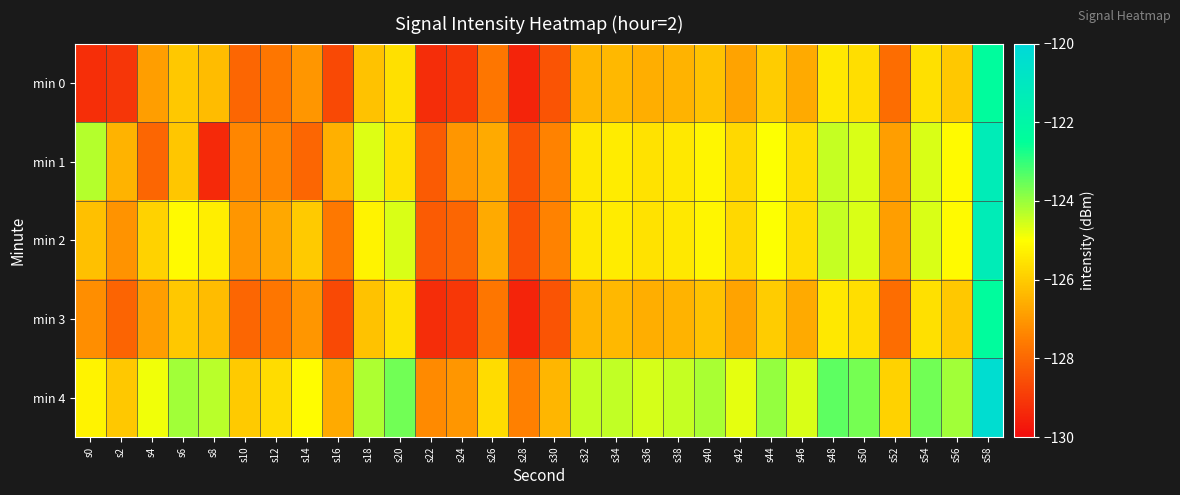

Reading left to right, extract all data points from this chart.

min 0: s0=-129.2	s2=-129.1	s4=-126.9	s6=-126.1	s8=-126.3	s10=-128.0	s12=-127.7	s14=-127.1	s16=-128.6	s18=-126.2	s20=-125.6	s22=-129.3	s24=-129.0	s26=-127.7	s28=-129.5	s30=-128.4	s32=-126.4	s34=-126.4	s36=-126.6	s38=-126.5	s40=-126.2	s42=-126.8	s44=-126.0	s46=-126.6	s48=-125.4	s50=-125.6	s52=-127.9	s54=-125.6	s56=-126.1	s58=-122.3
min 1: s0=-124.3	s2=-126.5	s4=-128.0	s6=-126.1	s8=-129.3	s10=-127.4	s12=-127.3	s14=-128.0	s16=-126.5	s18=-124.7	s20=-125.6	s22=-128.3	s24=-127.0	s26=-126.7	s28=-128.5	s30=-127.4	s32=-125.4	s34=-125.4	s36=-125.6	s38=-125.5	s40=-125.2	s42=-125.8	s44=-125.0	s46=-125.6	s48=-124.4	s50=-124.6	s52=-126.9	s54=-124.6	s56=-125.1	s58=-121.3
min 2: s0=-126.2	s2=-127.1	s4=-125.9	s6=-125.1	s8=-125.3	s10=-127.0	s12=-126.7	s14=-126.1	s16=-127.6	s18=-125.2	s20=-124.6	s22=-128.3	s24=-128.0	s26=-126.7	s28=-128.5	s30=-127.4	s32=-125.4	s34=-125.4	s36=-125.6	s38=-125.5	s40=-125.2	s42=-125.8	s44=-125.0	s46=-125.6	s48=-124.4	s50=-124.6	s52=-126.9	s54=-124.6	s56=-125.1	s58=-121.3
min 3: s0=-127.2	s2=-128.1	s4=-126.9	s6=-126.1	s8=-126.3	s10=-128.0	s12=-127.7	s14=-127.1	s16=-128.6	s18=-126.2	s20=-125.6	s22=-129.3	s24=-129.0	s26=-127.7	s28=-129.5	s30=-128.4	s32=-126.4	s34=-126.4	s36=-126.6	s38=-126.5	s40=-126.2	s42=-126.8	s44=-126.0	s46=-126.6	s48=-125.4	s50=-125.6	s52=-127.9	s54=-125.6	s56=-126.1	s58=-122.3
min 4: s0=-125.2	s2=-126.1	s4=-124.9	s6=-124.1	s8=-124.3	s10=-126.0	s12=-125.7	s14=-125.1	s16=-126.6	s18=-124.2	s20=-123.6	s22=-127.3	s24=-127.0	s26=-125.7	s28=-127.5	s30=-126.4	s32=-124.4	s34=-124.4	s36=-124.6	s38=-124.5	s40=-124.2	s42=-124.8	s44=-124.0	s46=-124.6	s48=-123.4	s50=-123.6	s52=-125.9	s54=-123.6	s56=-124.1	s58=-120.3